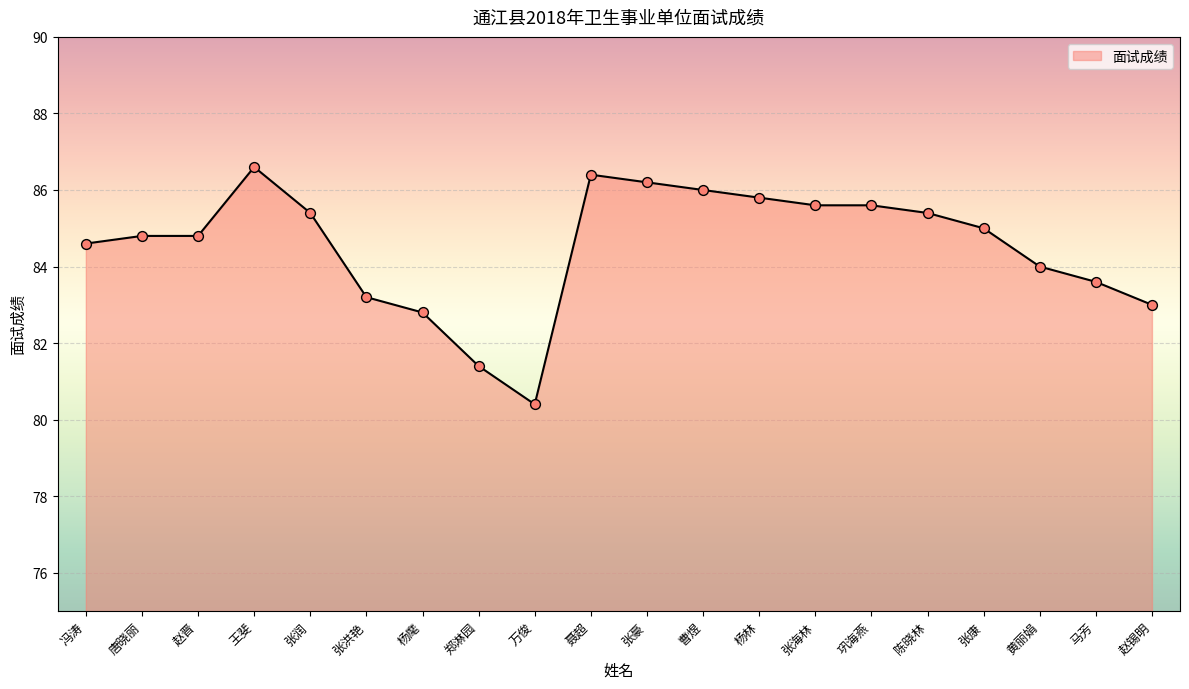

What is the ratio of the value at 曹煜 to the value at 唐晓丽?

1.0